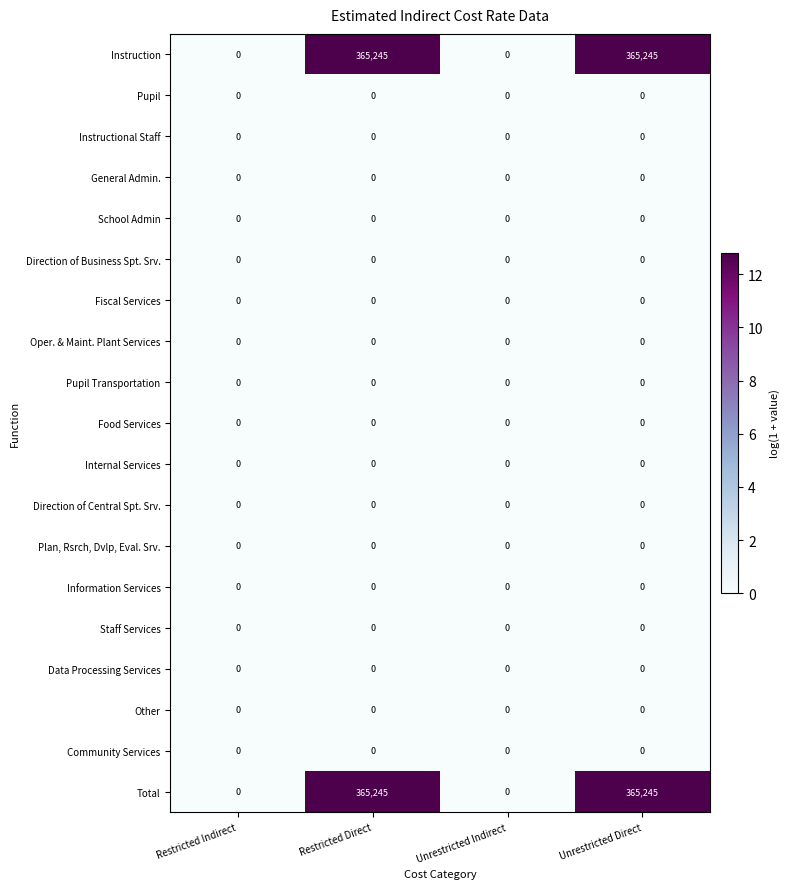

The value of Internal Services at Restricted Indirect is 0. True or false?

True